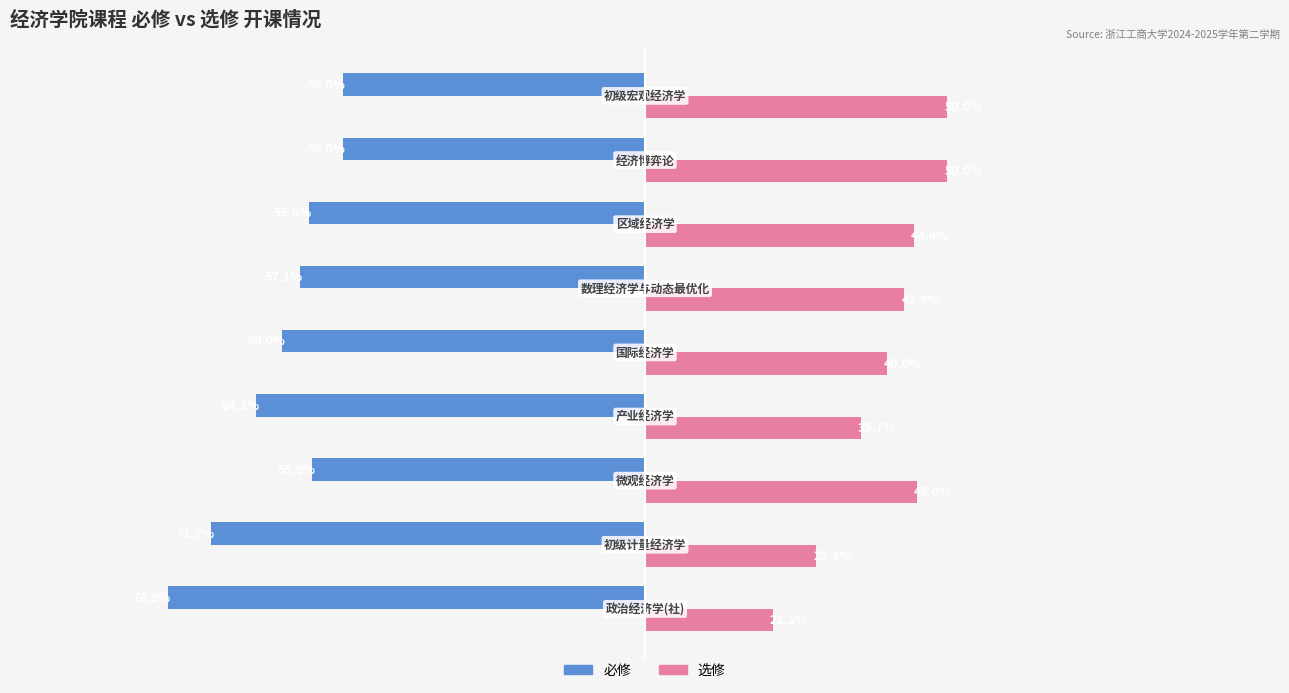

Which series has the largest total across all categories?

选修